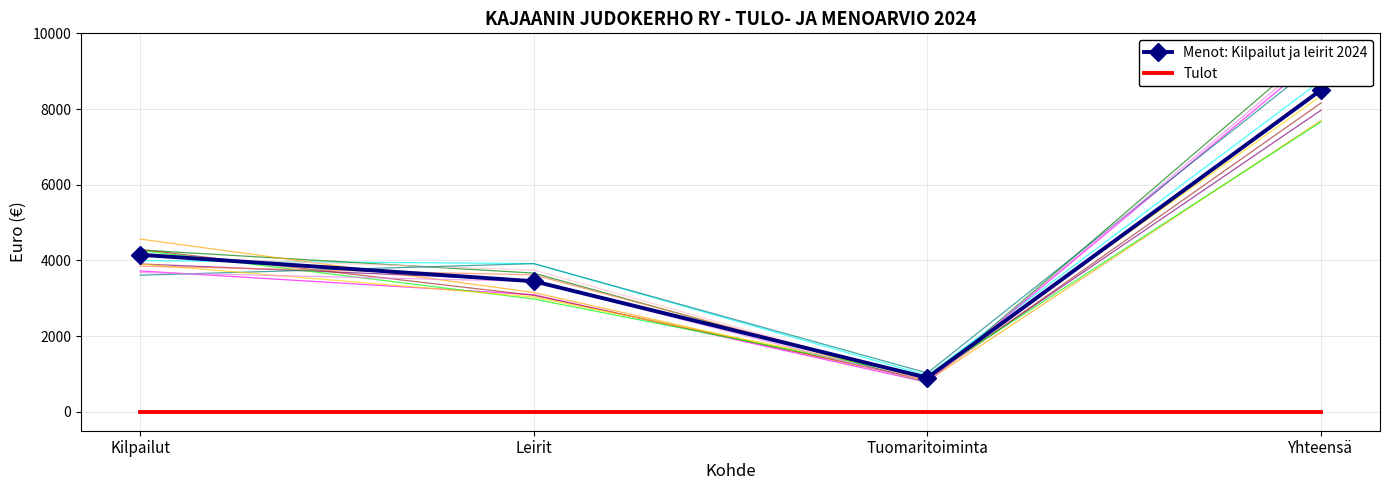

Which series changed the most between Kilpailut and Yhteensä?

Menot: Kilpailut ja leirit 2024